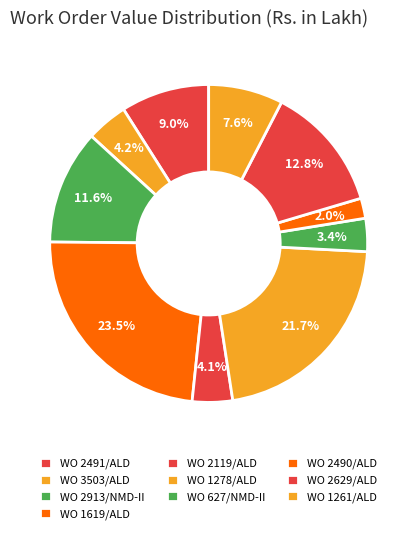

Between WO 2491/ALD and WO 1619/ALD, which is larger?

WO 1619/ALD